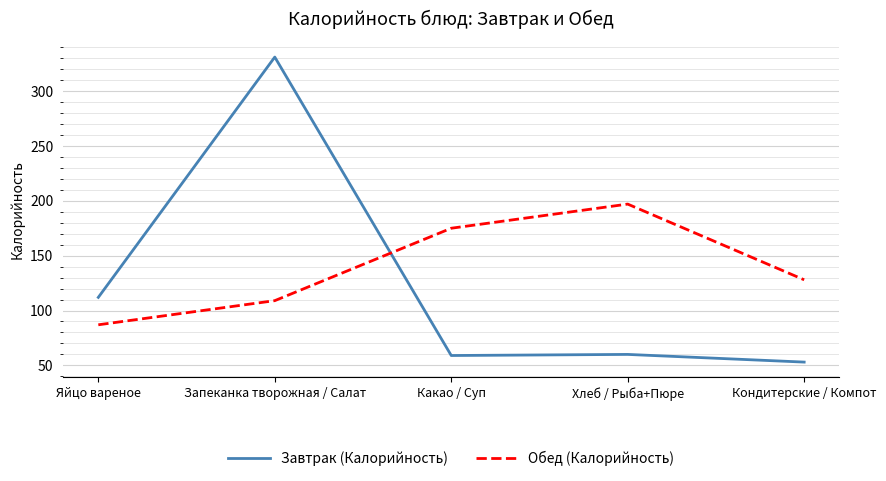

Is it true that Завтрак (Калорийность) equals 60 at Хлеб / Рыба+Пюре?

True